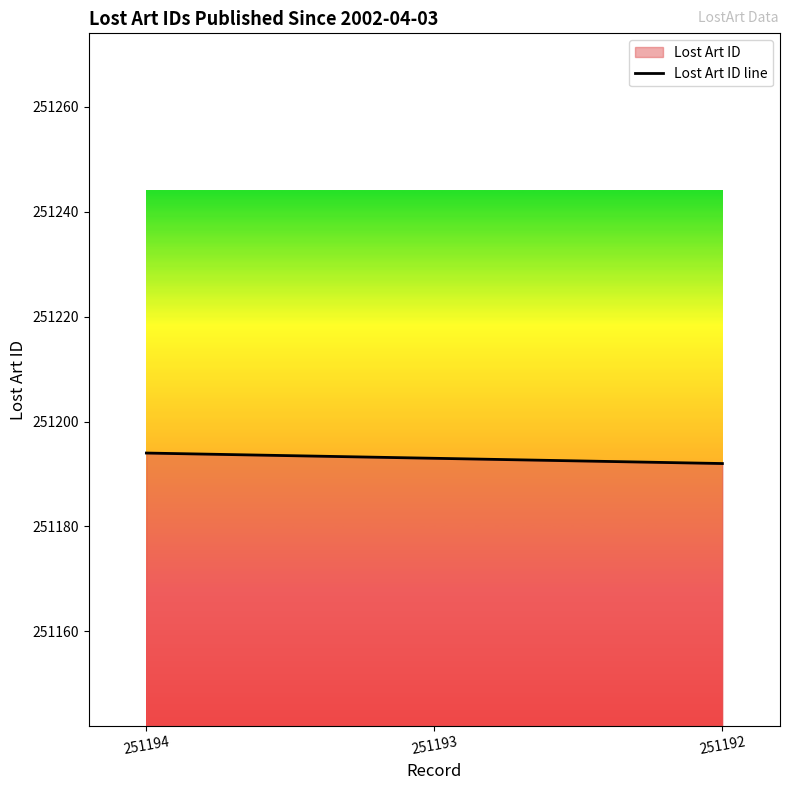

The chart shows a value of 57595 at 251192. True or false?

False